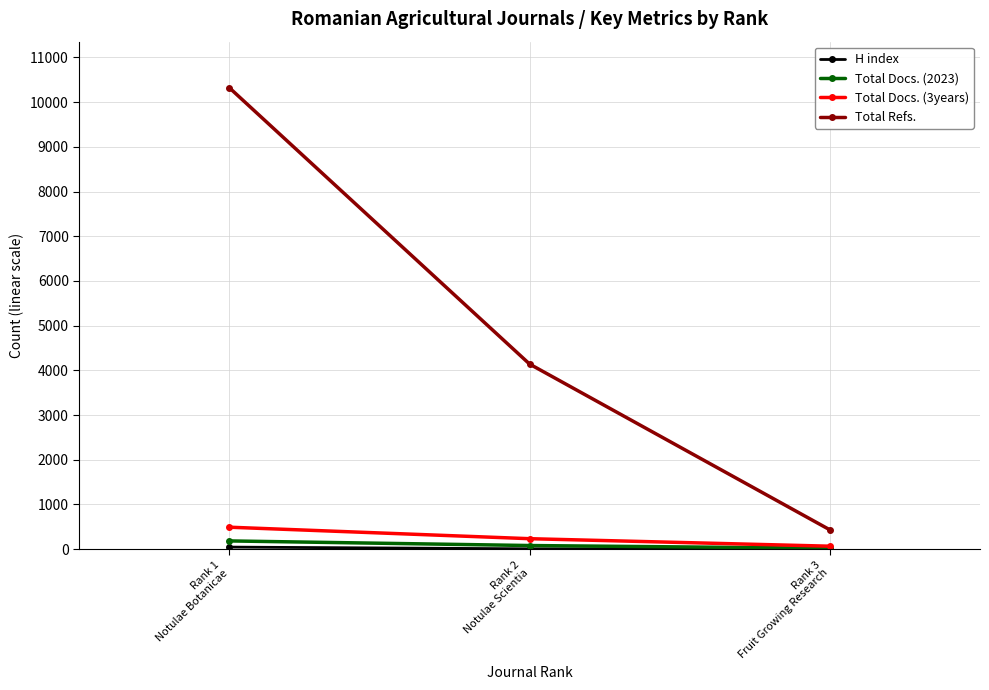

Which series has the largest range (max minus min)?

Total Refs.